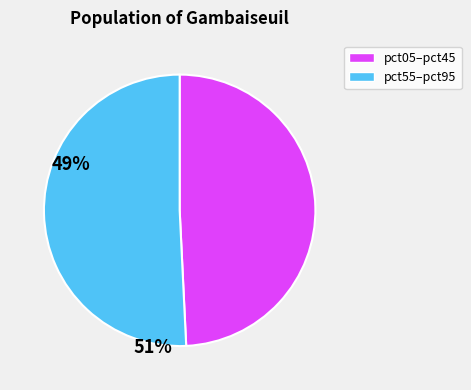

Is there any slice that represents more than half of the pie?

Yes